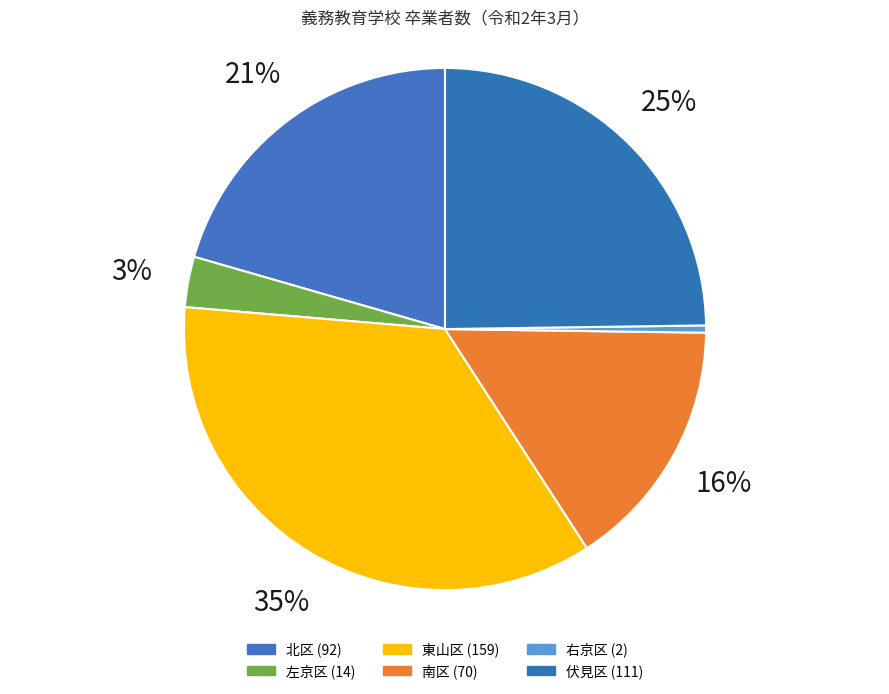

What is the largest slice in the pie chart?

東山区